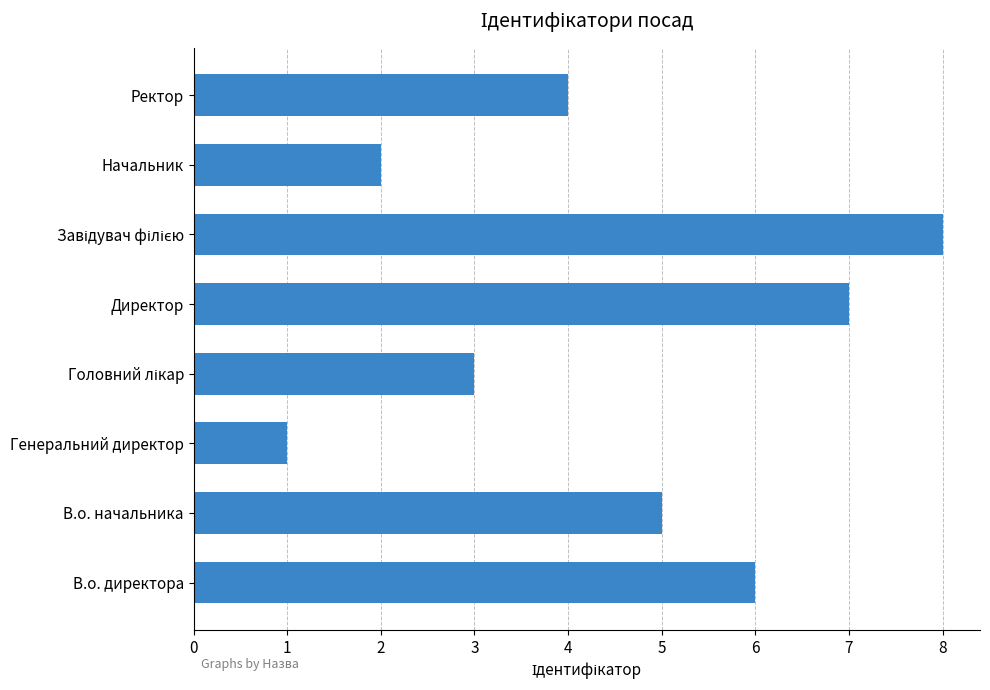

How many series are shown in this chart?

1